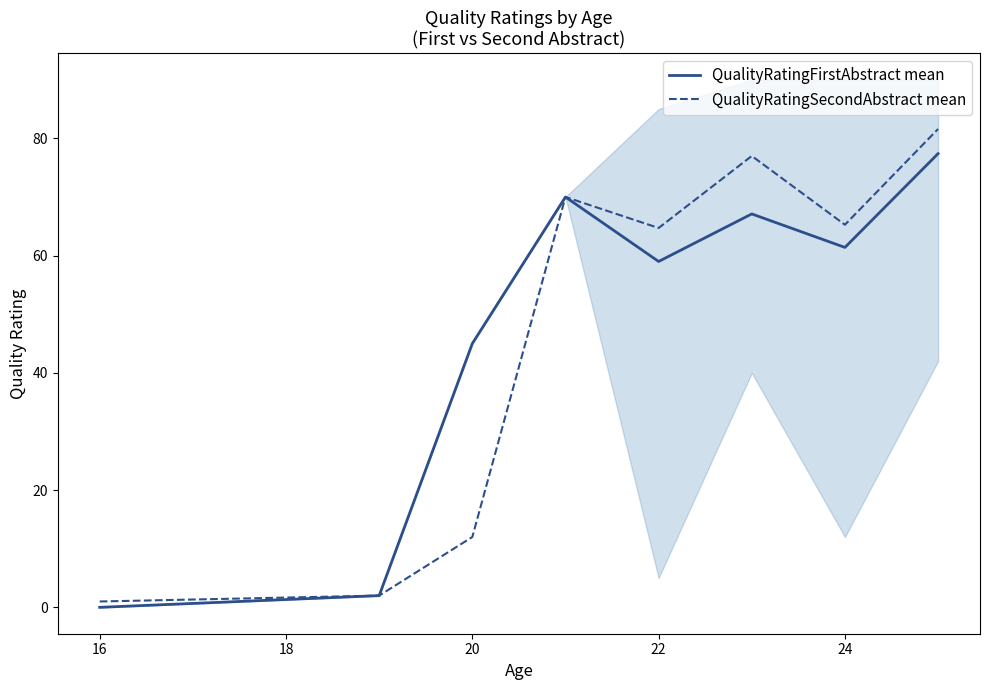

Is it true that QualityRatingSecondAbstract mean equals 26.5 at 24?

False